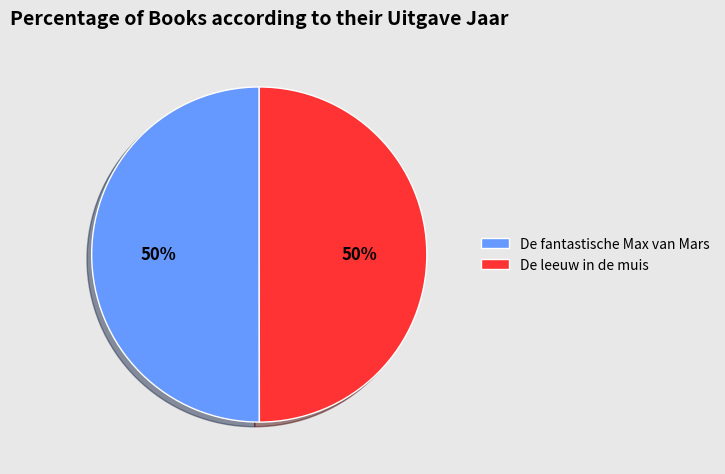

True or false: De fantastische Max van Mars accounts for 56% of the total.

False